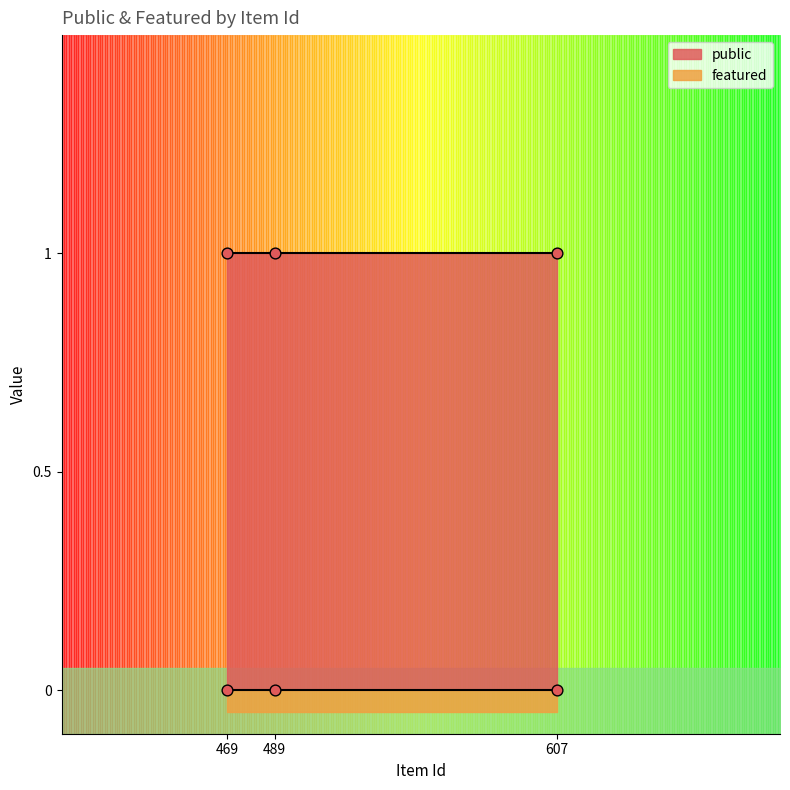

At how many categories does at least one series exceed 0?

3